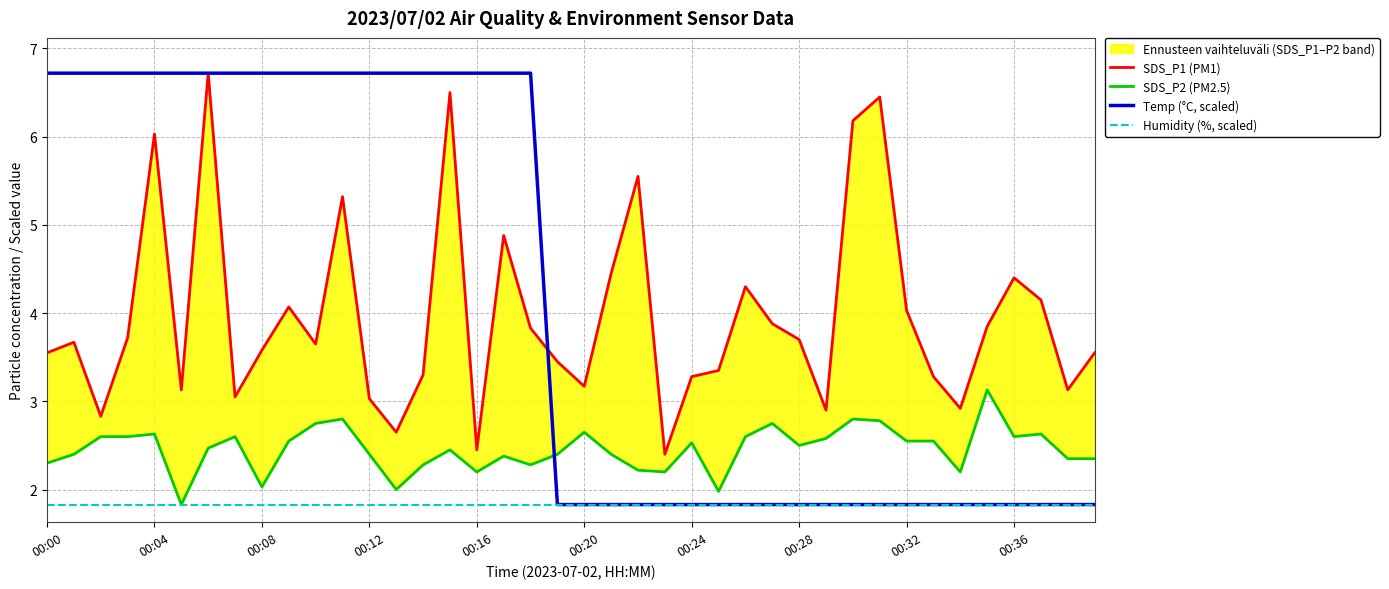

What is the spread (max minus min) of values at 29?

1.1